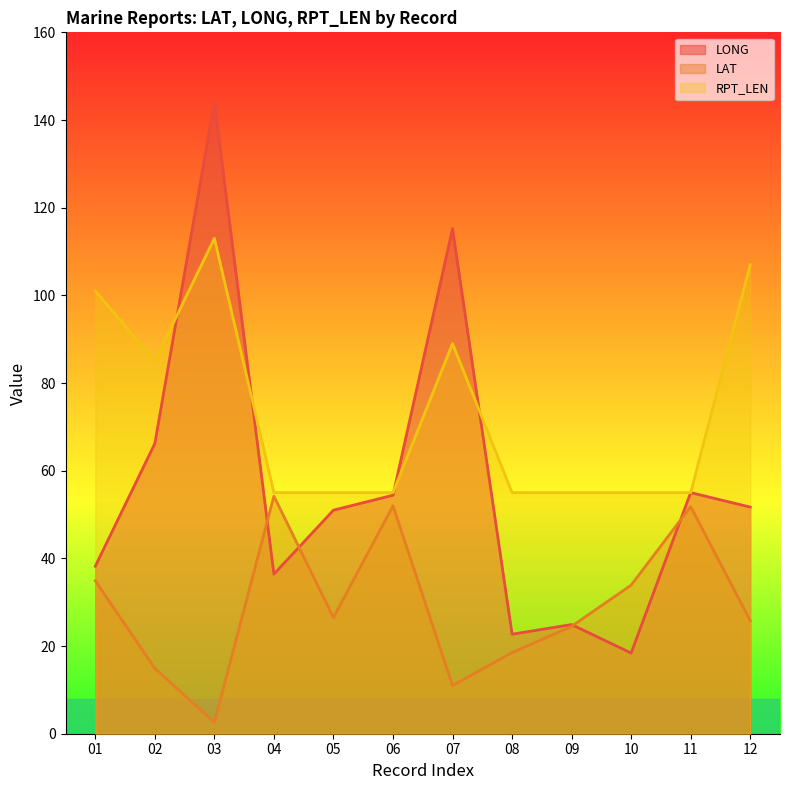

Reading right to left, list all the values displayed in this chart.

LONG: 51.7	55.0	18.4	24.9	22.7	115.2	54.4	51.0	36.4	144.1	66.2	38.2
LAT: 25.8	51.8	33.9	24.5	18.5	11.0	52.0	26.5	54.2	2.6	14.9	34.9
RPT_LEN: 107.0	55.0	55.0	55.0	55.0	89.0	55.0	55.0	55.0	113.0	85.0	101.0